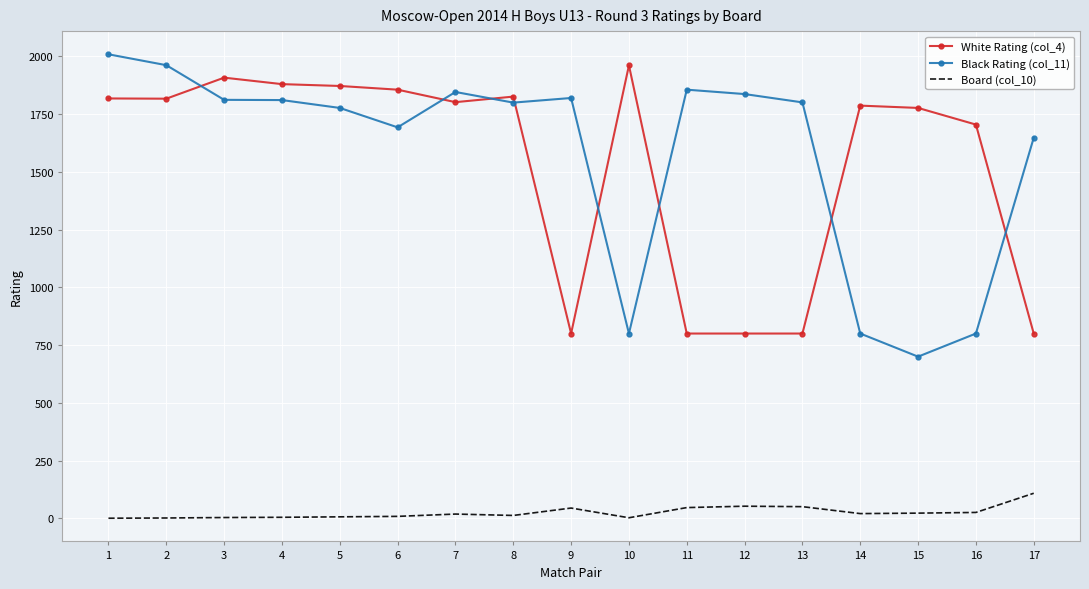

What is the sum of all White Rating (col_4) values?

25997